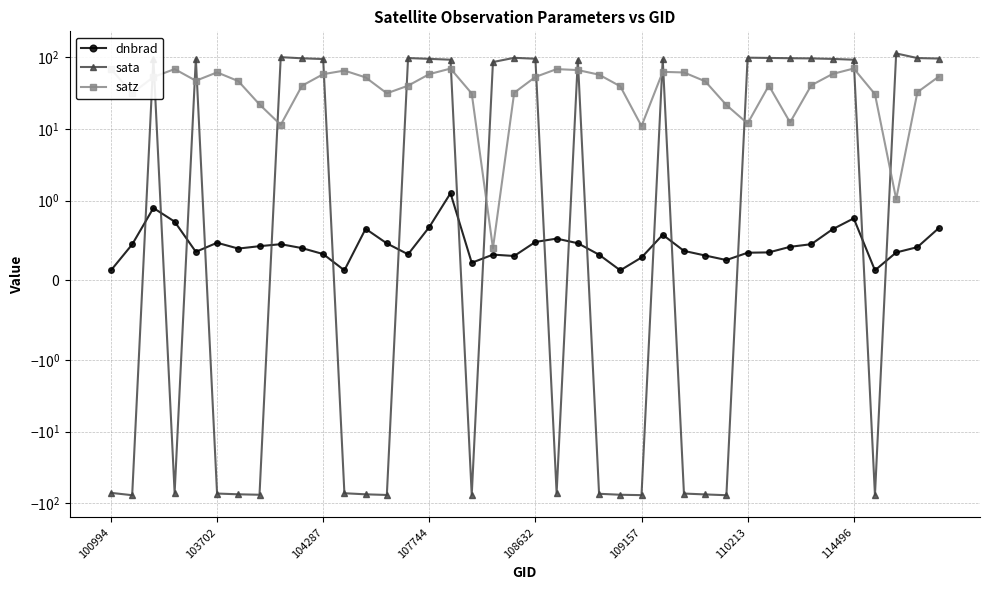

True or false: sata has a value of -104.9 at 24.

False